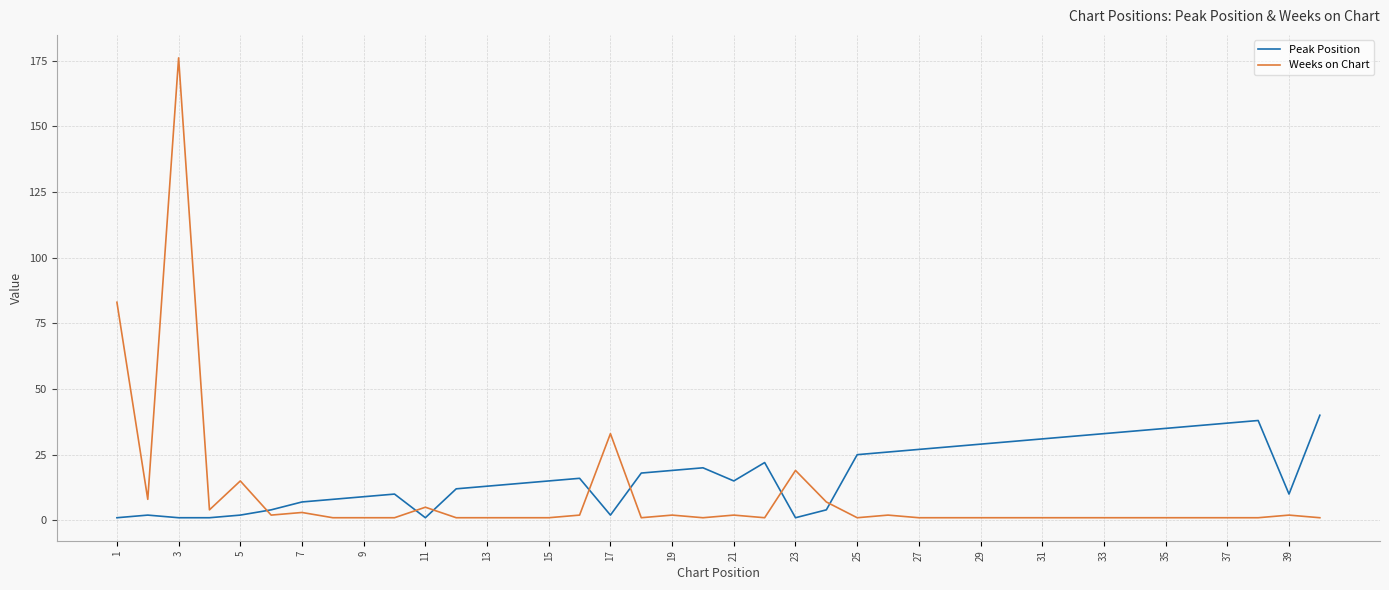

Reading left to right, transcribe all the data shown in this chart.

Peak Position: 1	2	1	1	2	4	7	8	9	10	1	12	13	14	15	16	2	18	19	20	15	22	1	4	25	26	27	28	29	30	31	32	33	34	35	36	37	38	10	40
Weeks on Chart: 83	8	176	4	15	2	3	1	1	1	5	1	1	1	1	2	33	1	2	1	2	1	19	7	1	2	1	1	1	1	1	1	1	1	1	1	1	1	2	1